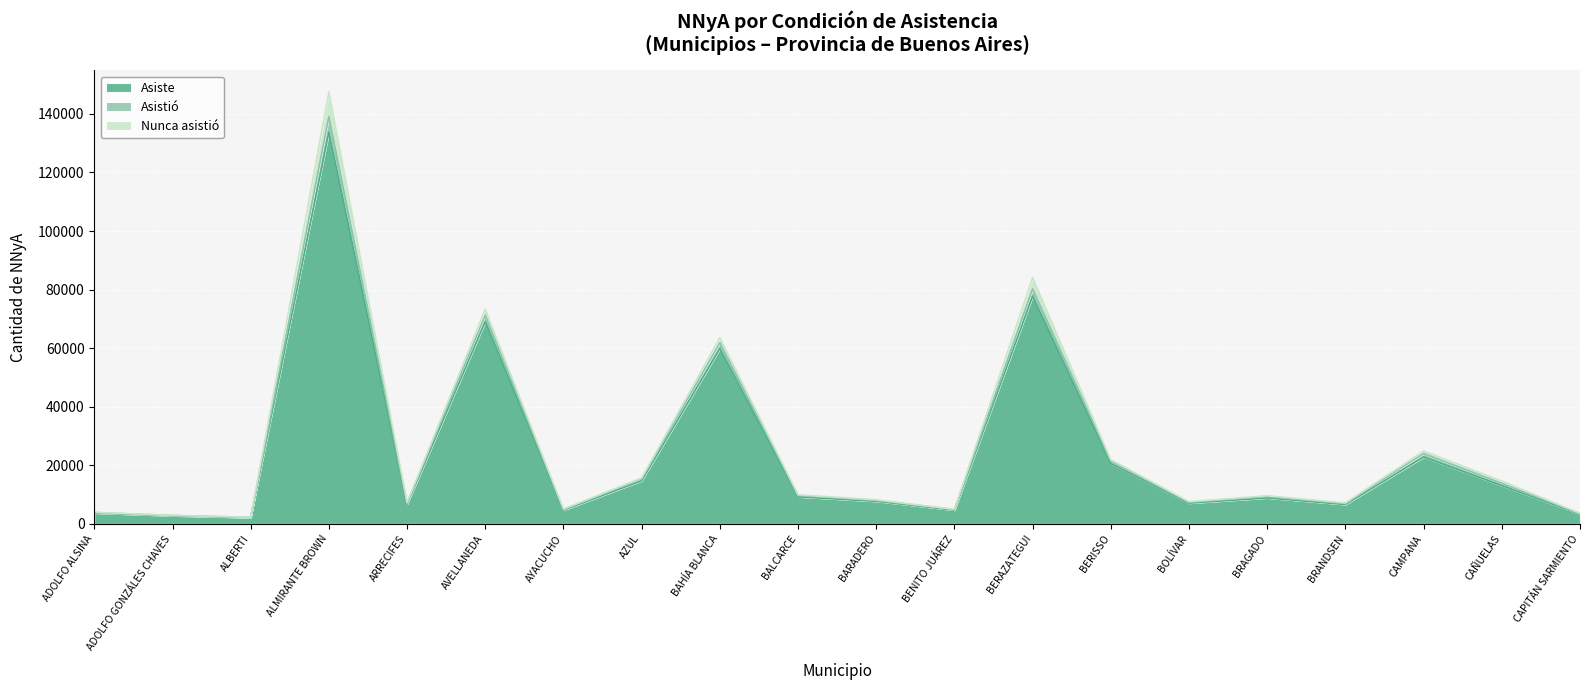

At which label does Asiste reach its minimum?

ALBERTI